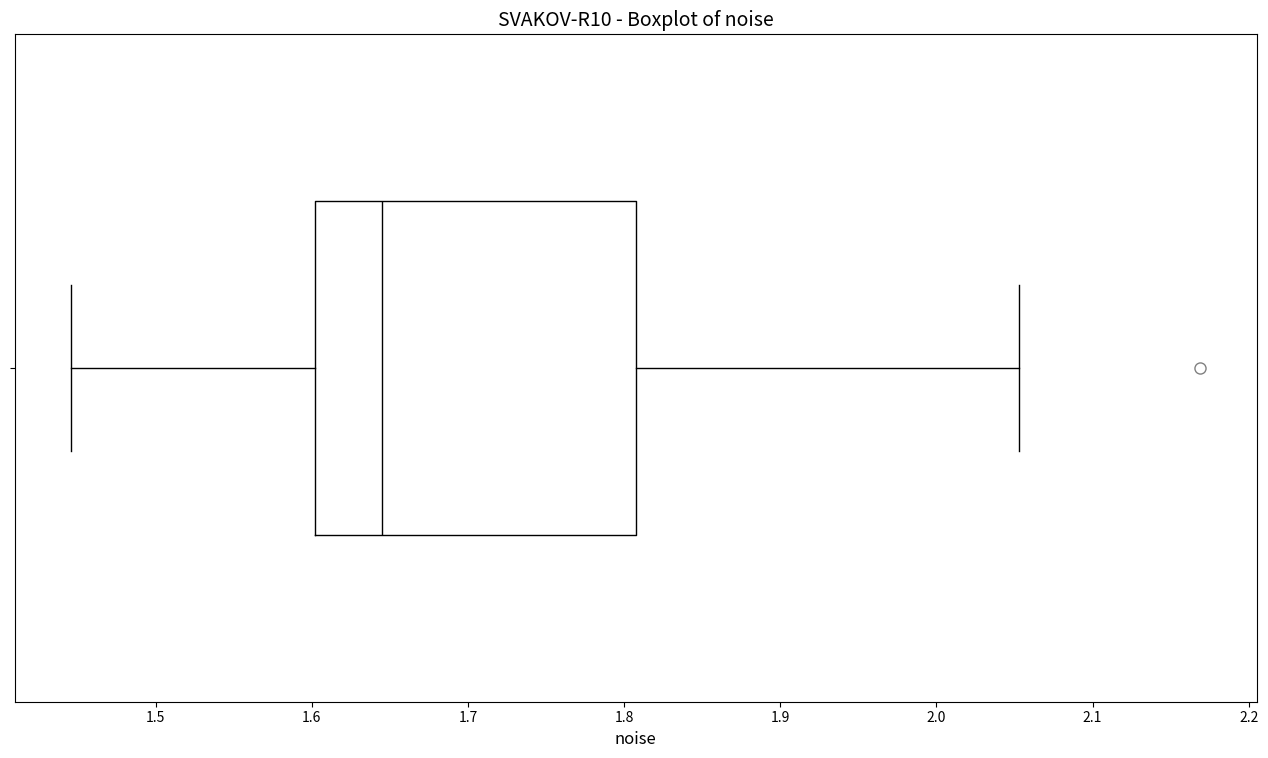

Read this box plot against the x-axis: the position of the median line, the range covered by the box, and the ends of both whiskers. The values are not printed on the chart, so give them approximately, as read against the axis.

median 1.64, box 1.60 to 1.81, whiskers 1.45 to 2.05